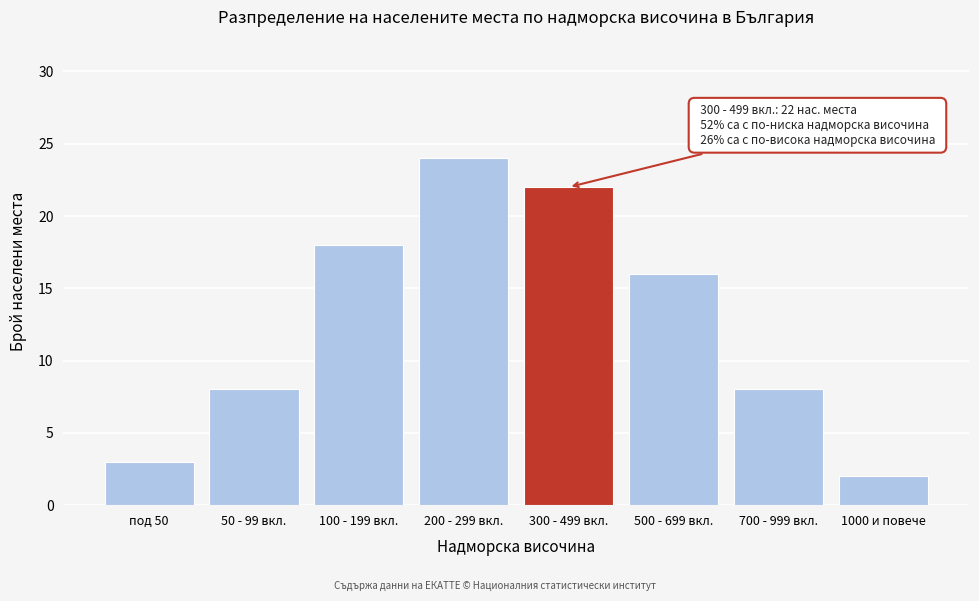

Reading left to right, transcribe all the data shown in this chart.

3	8	18	24	22	16	8	2